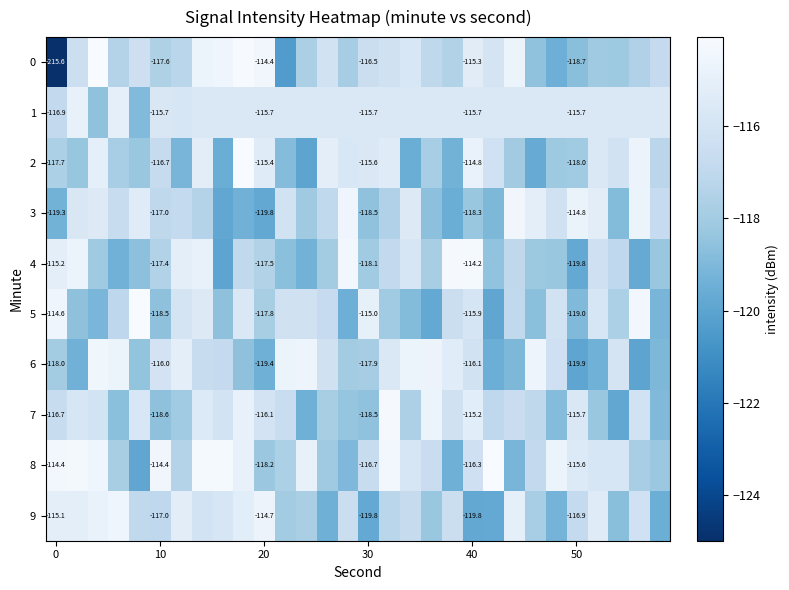

Which has a higher value, 19 or 11?

19